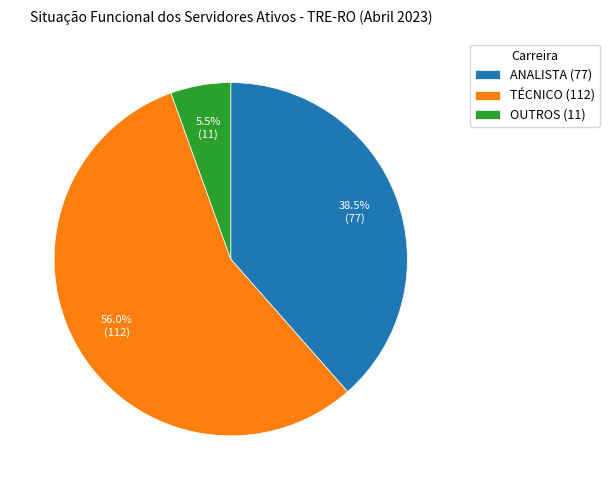

Approximately how many times larger is the value at TÉCNICO compared to ANALISTA?

1.5